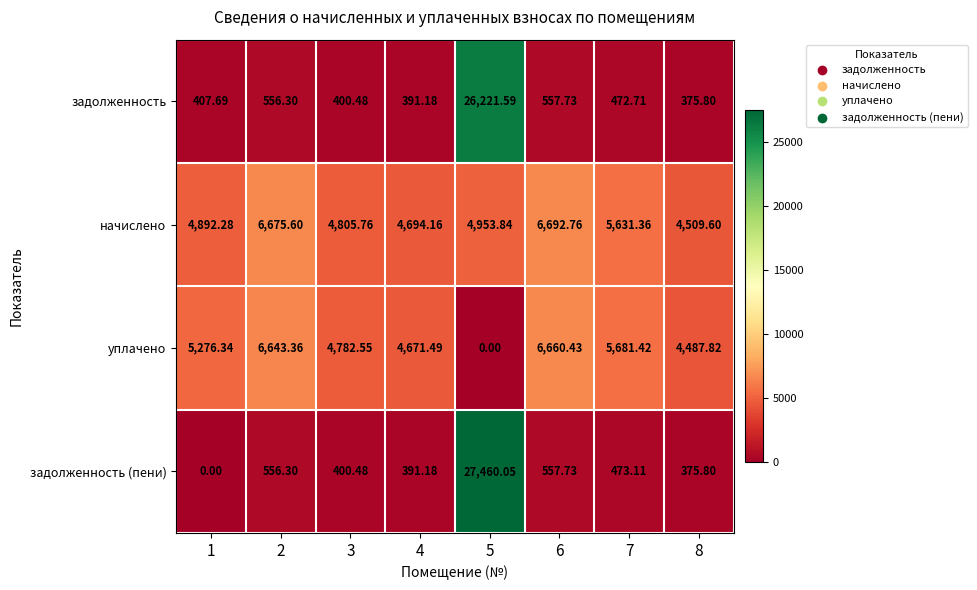

Which series has the largest total across all categories?

начислено